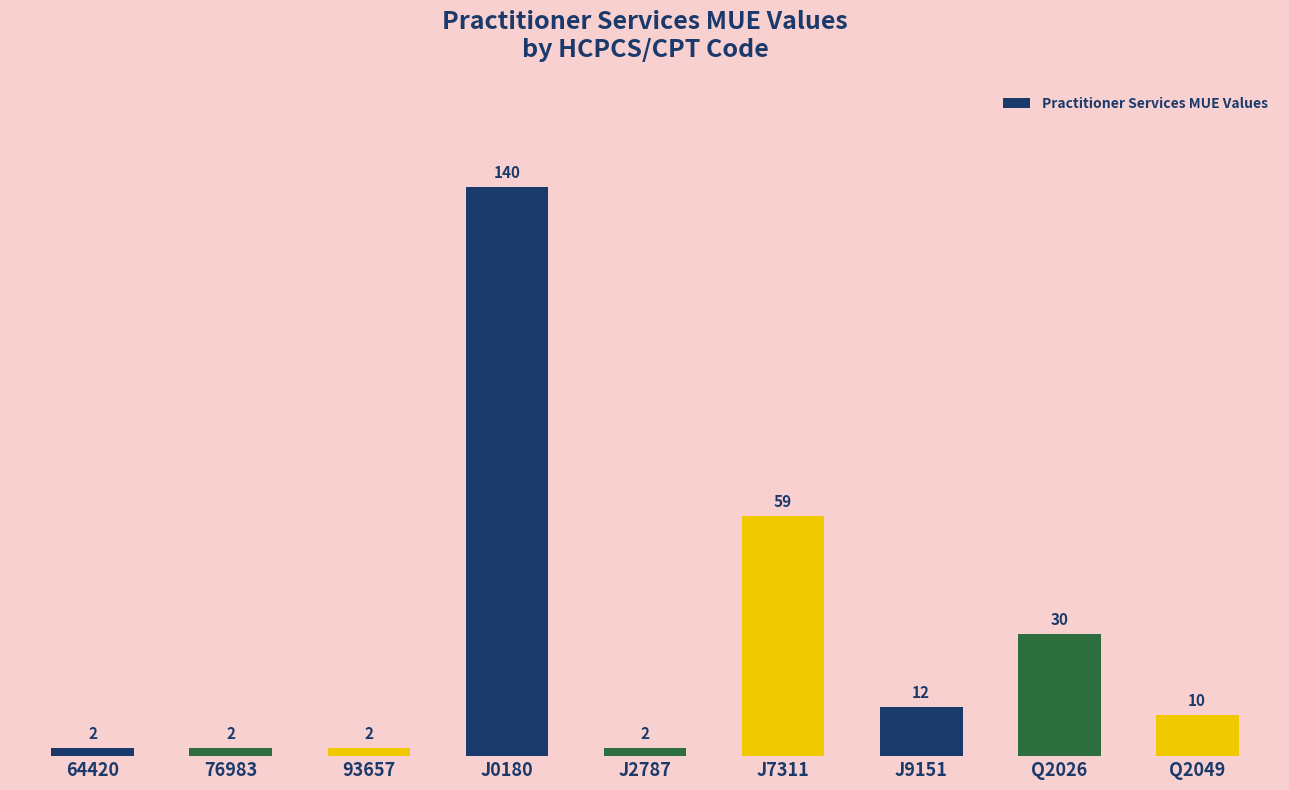

The chart shows a value of 10 at Q2049. True or false?

True